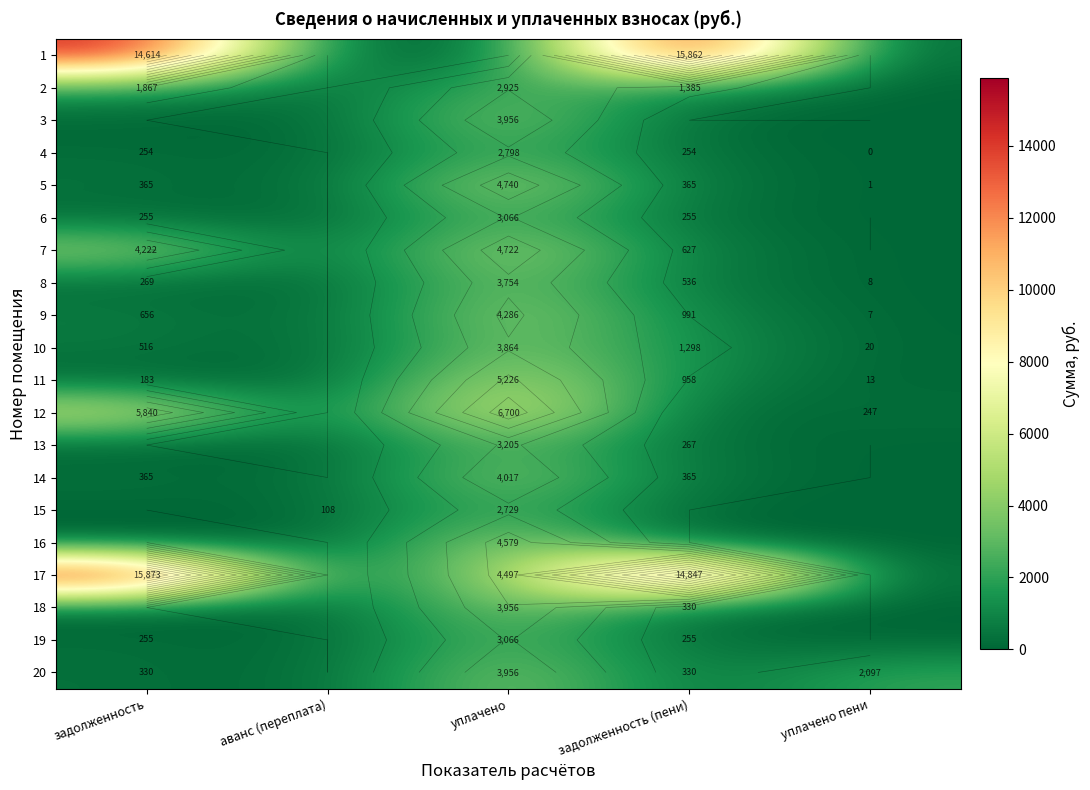

Which category has the lowest value in the 2 series?

аванс (переплата)